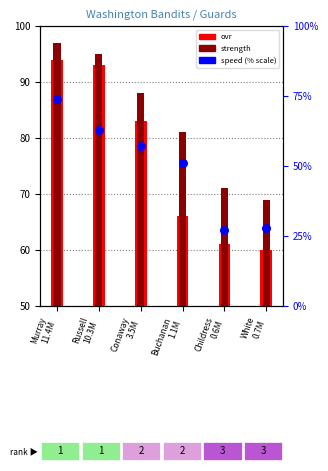

Which series contains the lowest Y value?

speed